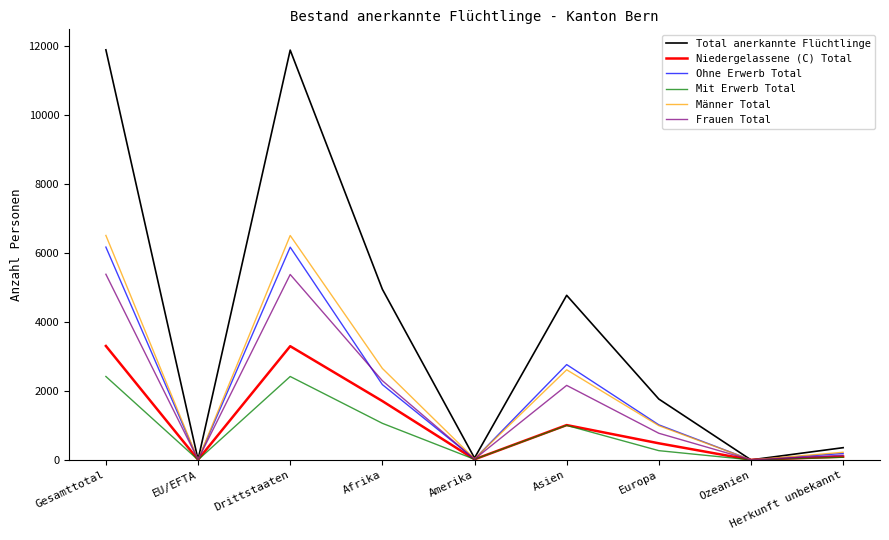

Where is the first local minimum for Männer Total?

EU/EFTA